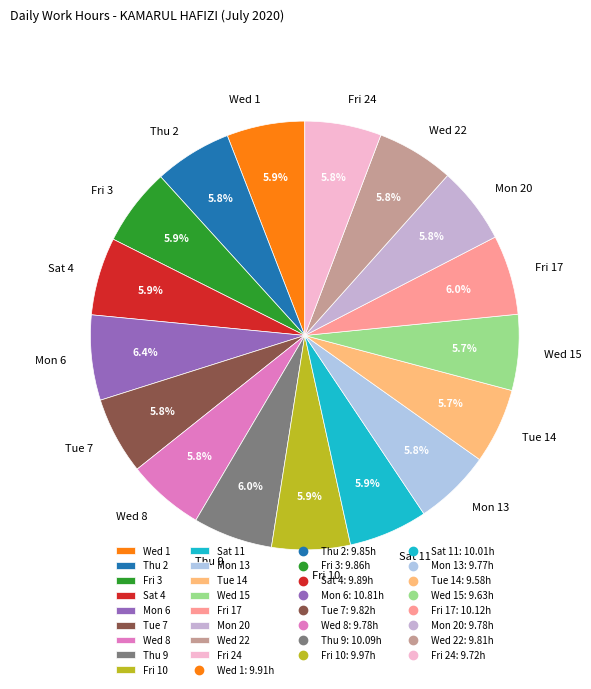

True or false: Mon 13 accounts for 6% of the total.

True